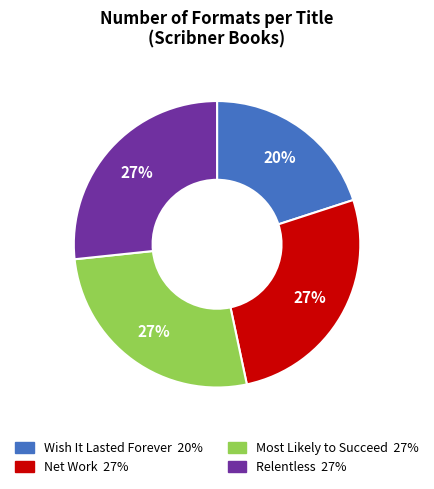

Approximately how many times larger is the value at Most Likely to Succeed compared to Net Work?

1.0